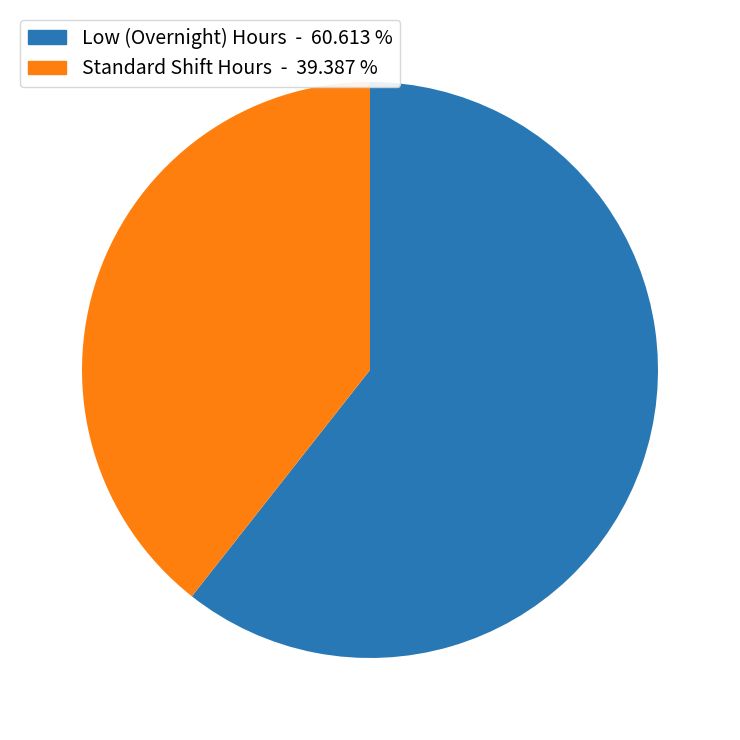

Rank the categories by value from highest to lowest.

Low (Overnight) Hours - 60.613 %, Standard Shift Hours - 39.387 %